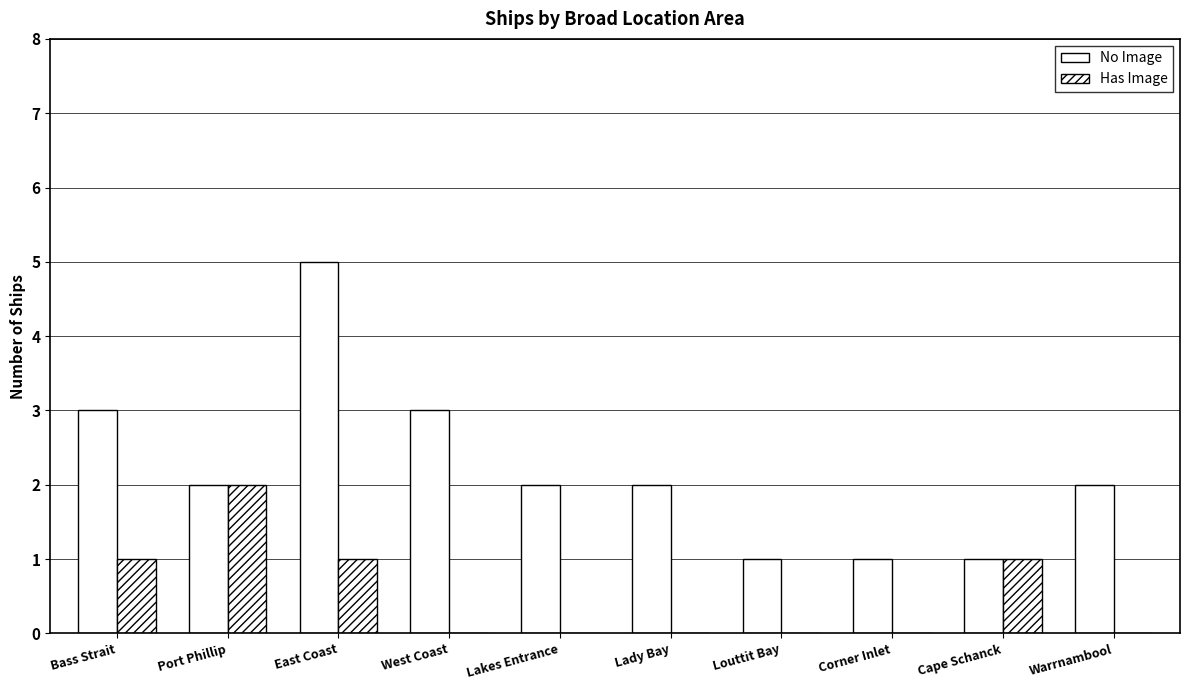

The value of Has Image at Warrnambool is 0. True or false?

True